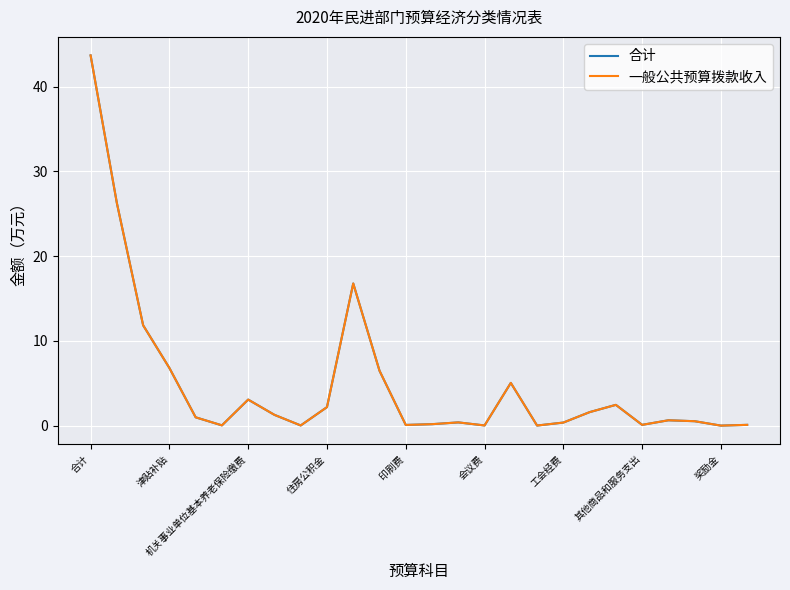

True or false: 一般公共预算拨款收入 and 合计 intersect in this chart.

False